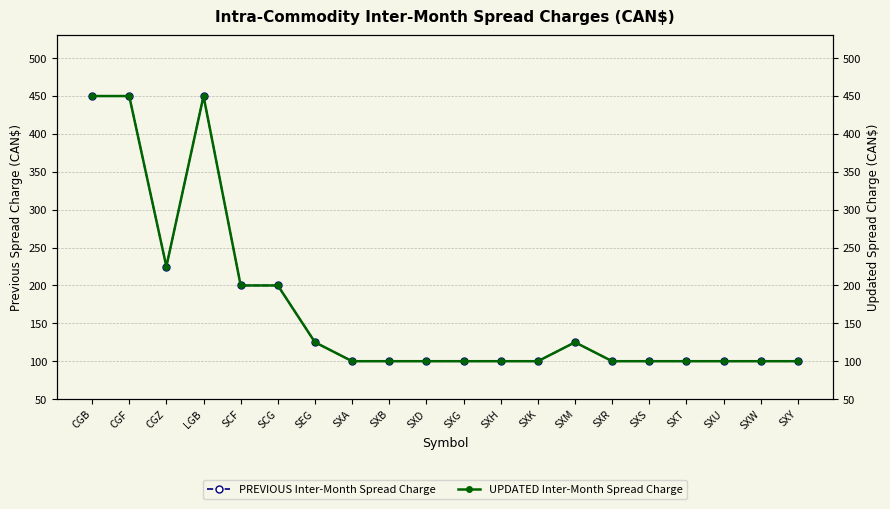

What is the total value across all series at SCF?

400